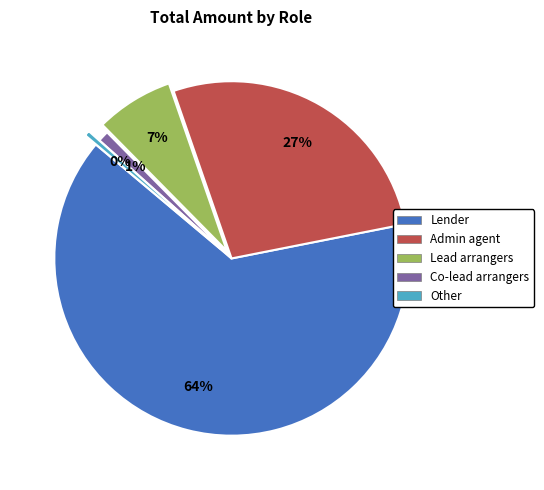

To the nearest percent, what is the average slice percentage?

20%